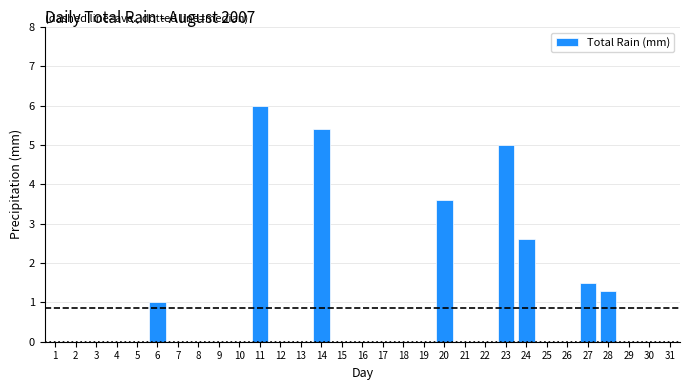

What is the greatest value displayed?

6.0